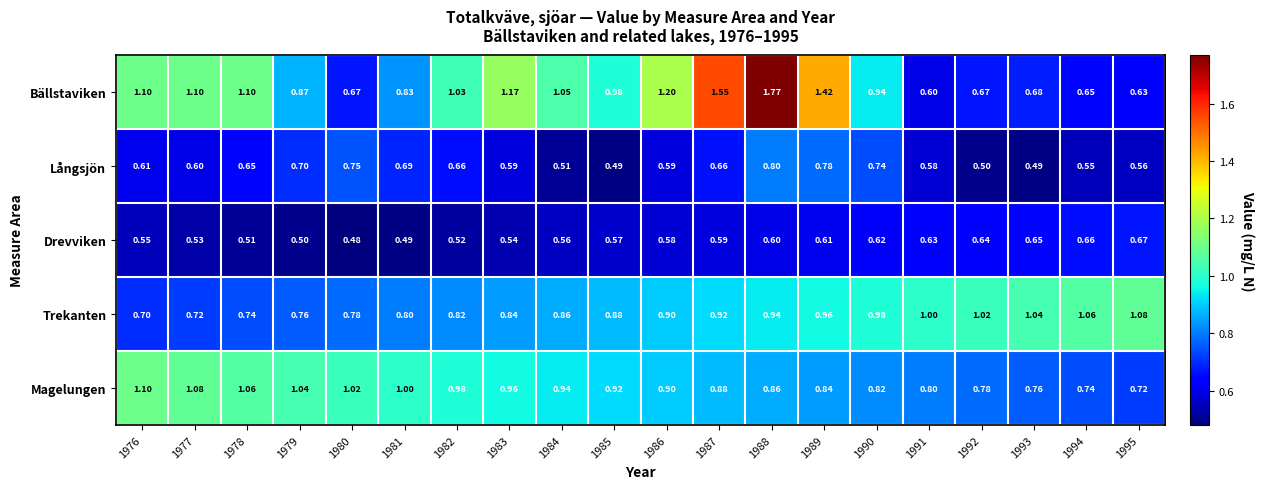

Is the value of Drevviken at 1978 greater than the value of Långsjön at 1978?

No